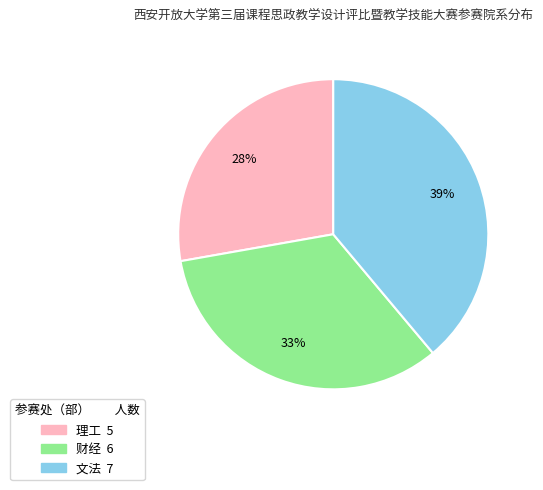

Rank the categories by value from lowest to highest.

理工, 财经, 文法